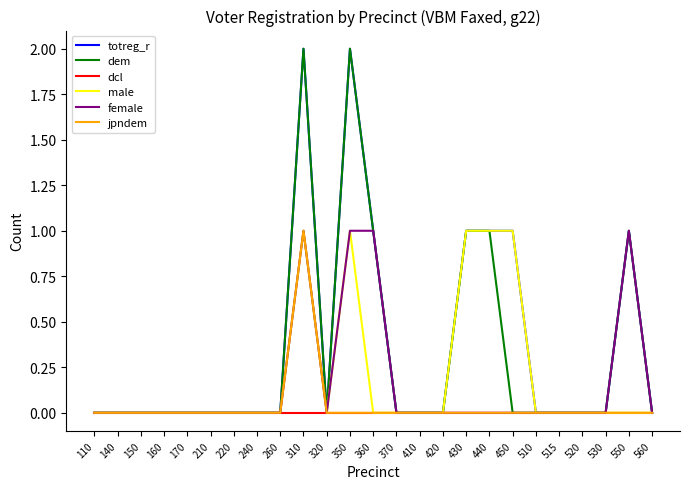

What is the total value across all series at 550?

3